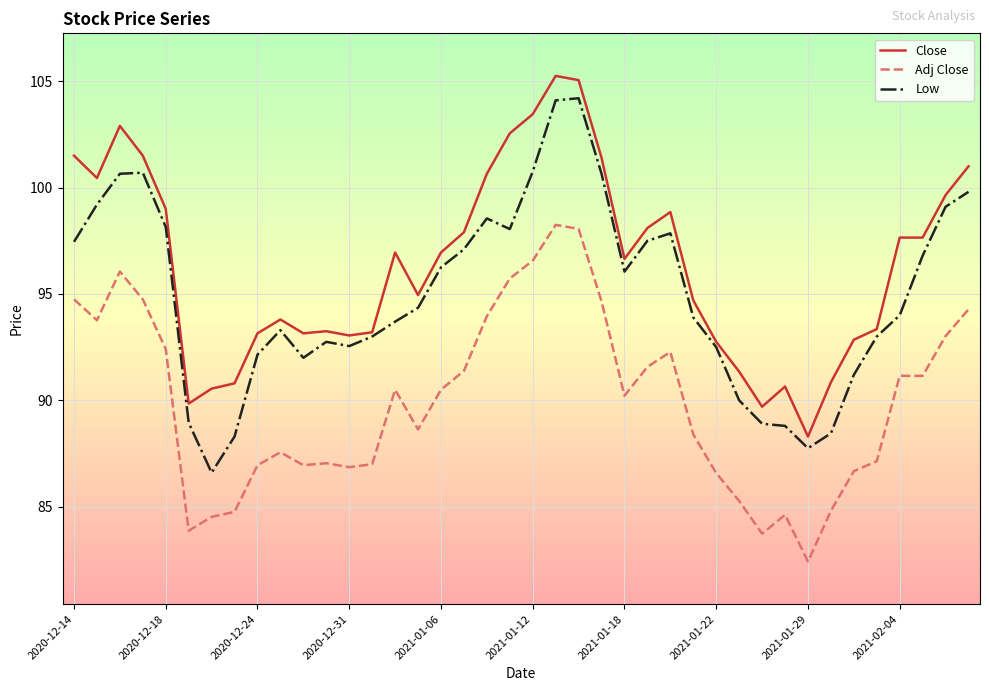

Rank the series by their average value, from lowest to highest.

Adj Close, Low, Close